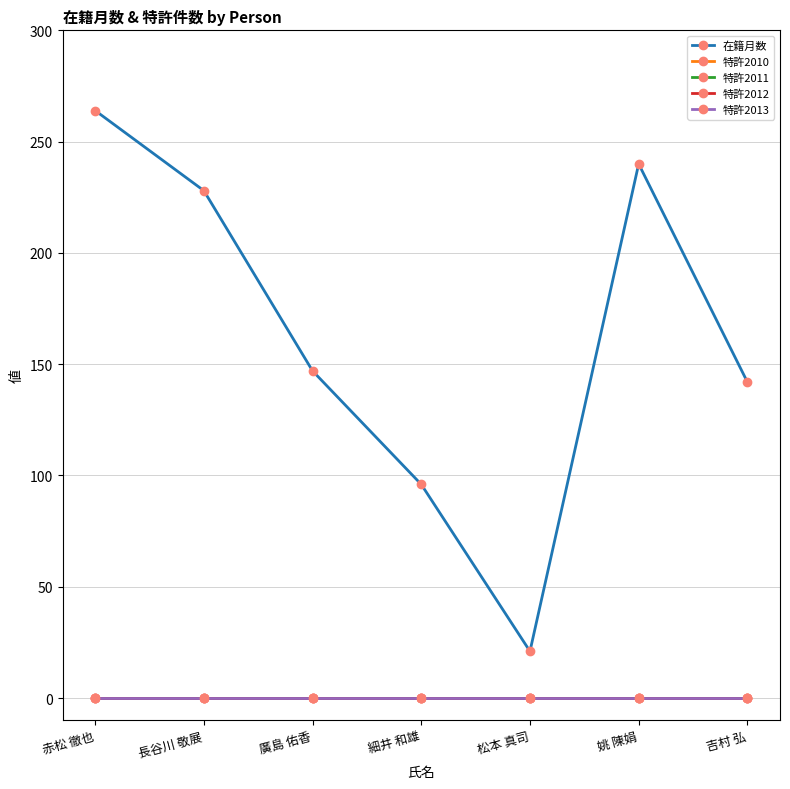

What is the greatest value displayed?

264